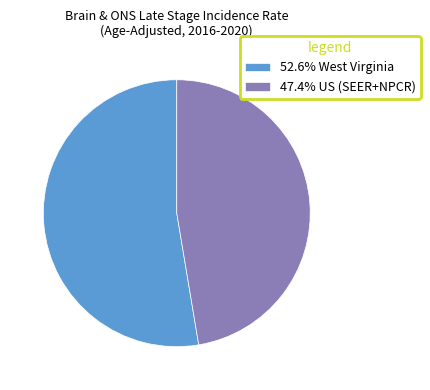

Is there a majority slice in this chart?

Yes